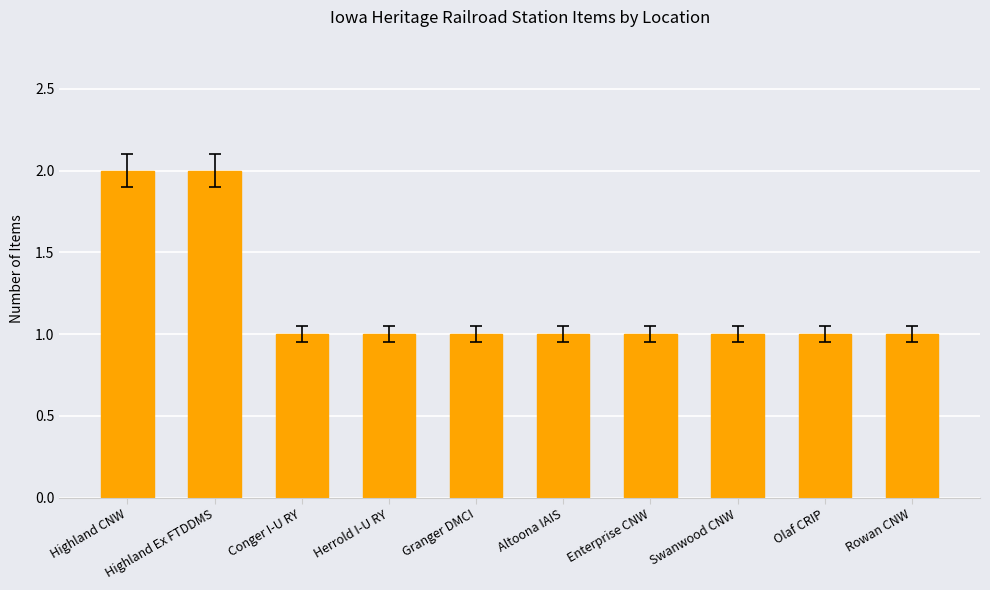

What is the sum of all values?

12